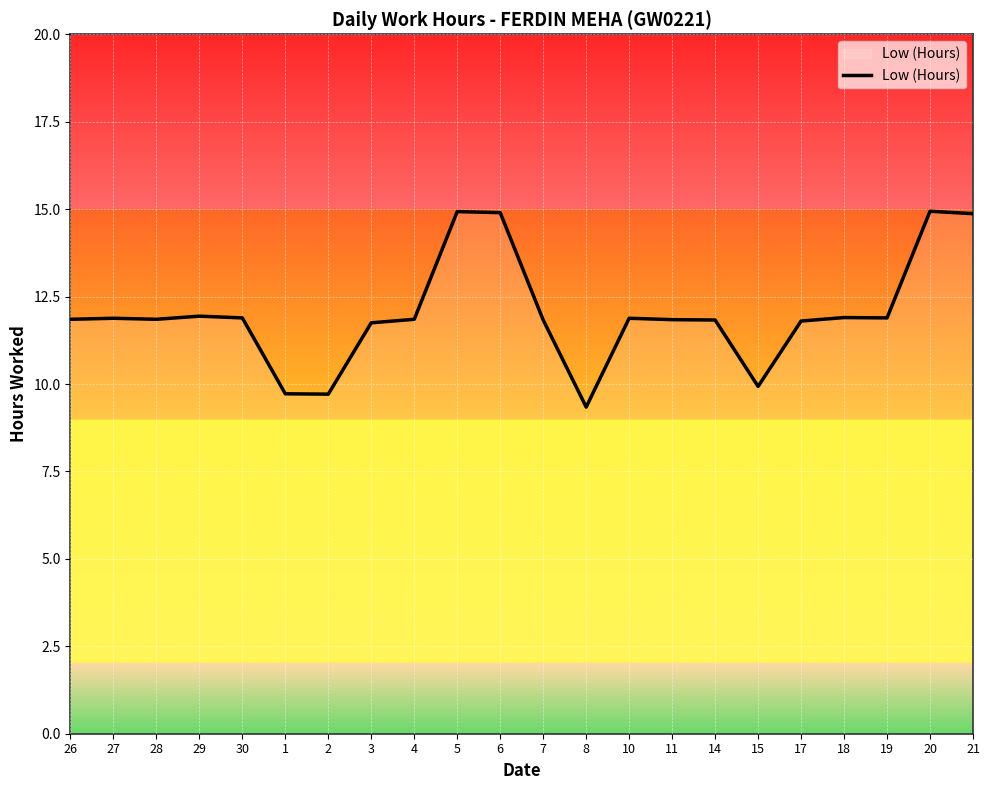

True or false: the data shows 9.9 at 15.

True